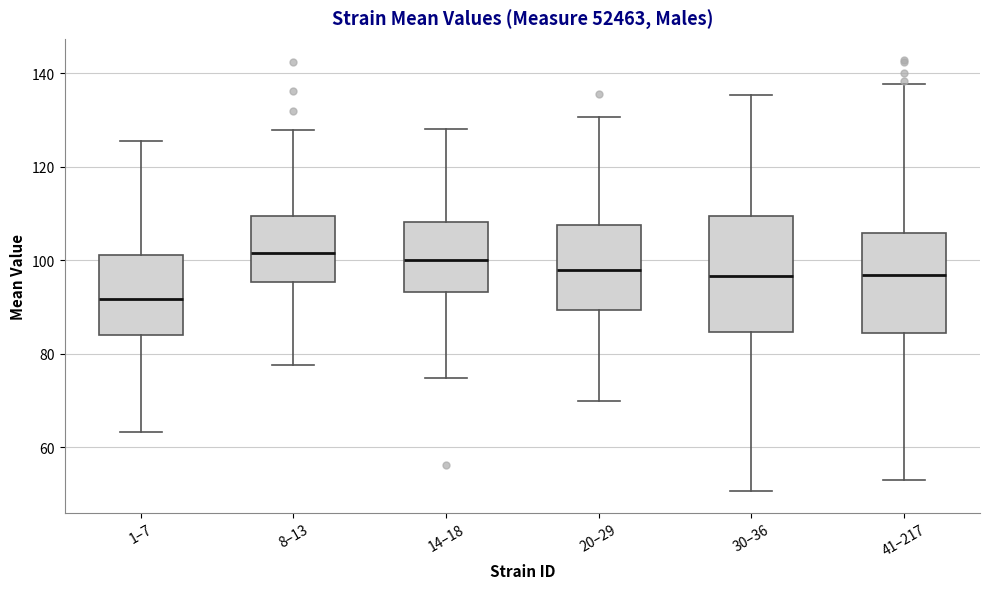

Where does the upper whisker of the box for 1–7 end on the y-axis? The values are not printed on the chart, so give them approximately, as read against the axis.

126